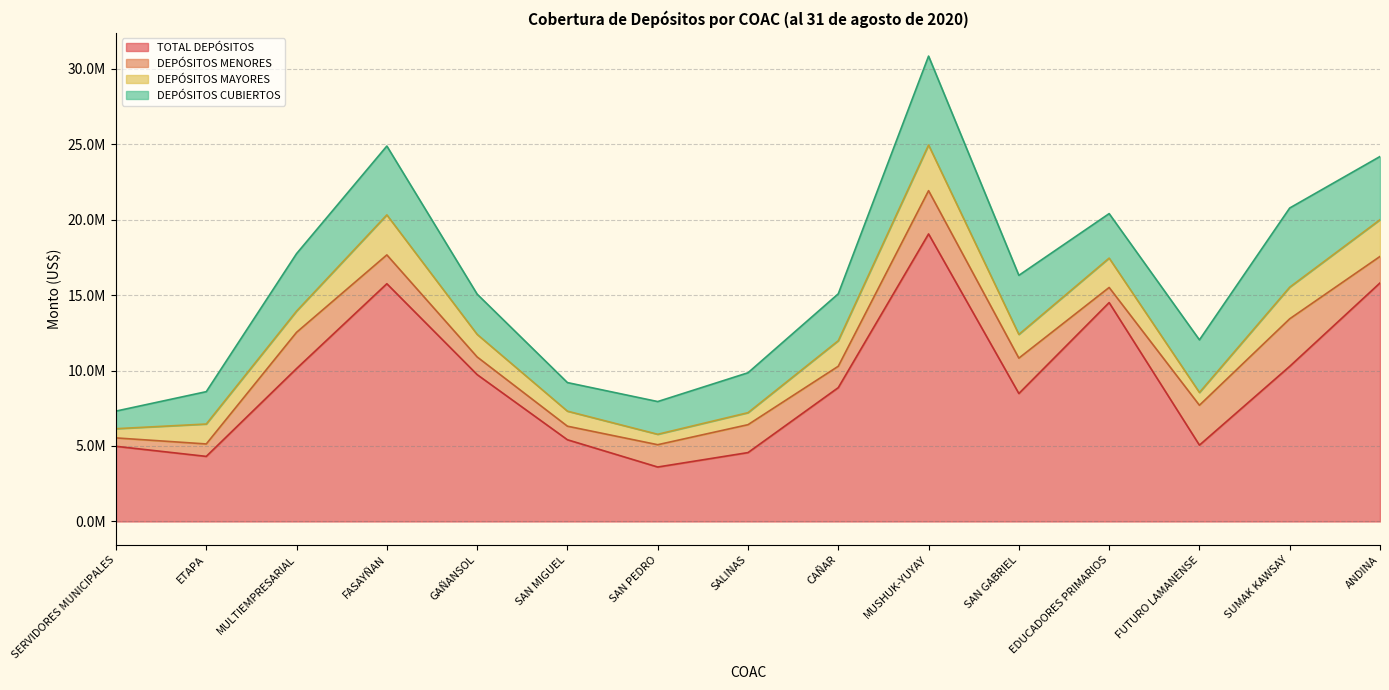

What is the difference between the DEPÓSITOS MENORES values at GAÑANSOL and FUTURO LAMANENSE?

1470804.6